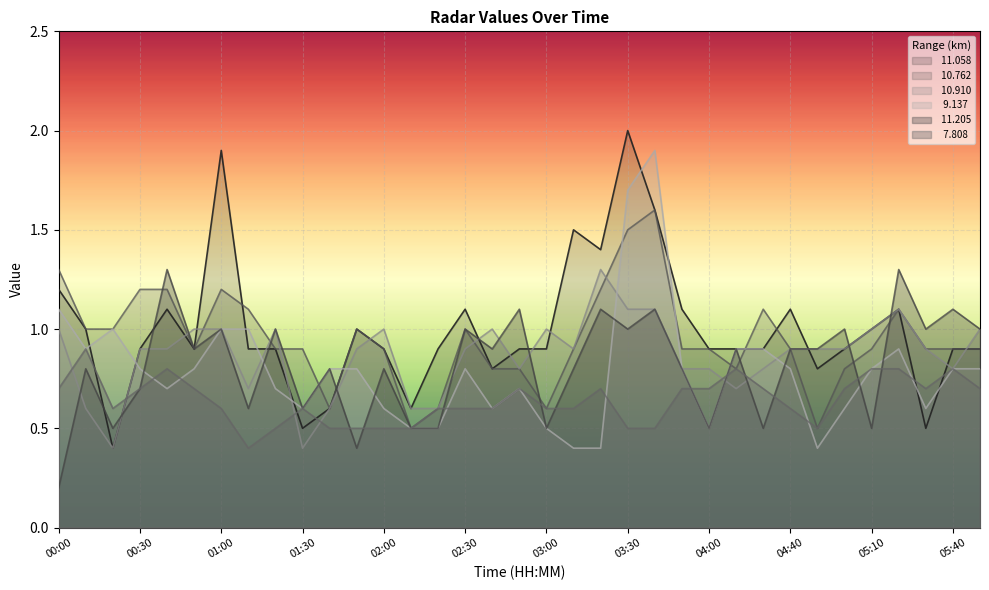

After their last crossing, which series has the higher values:  11.058 or   9.137?

 11.058